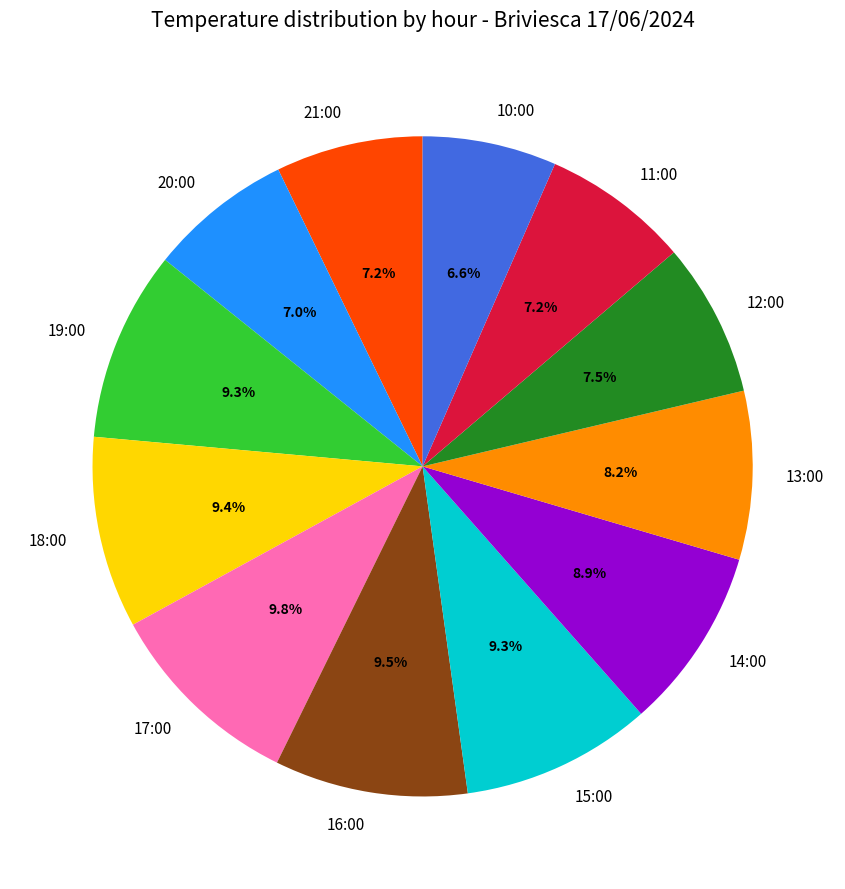

Is the sum of 16:00 and 11:00 greater than half?

No